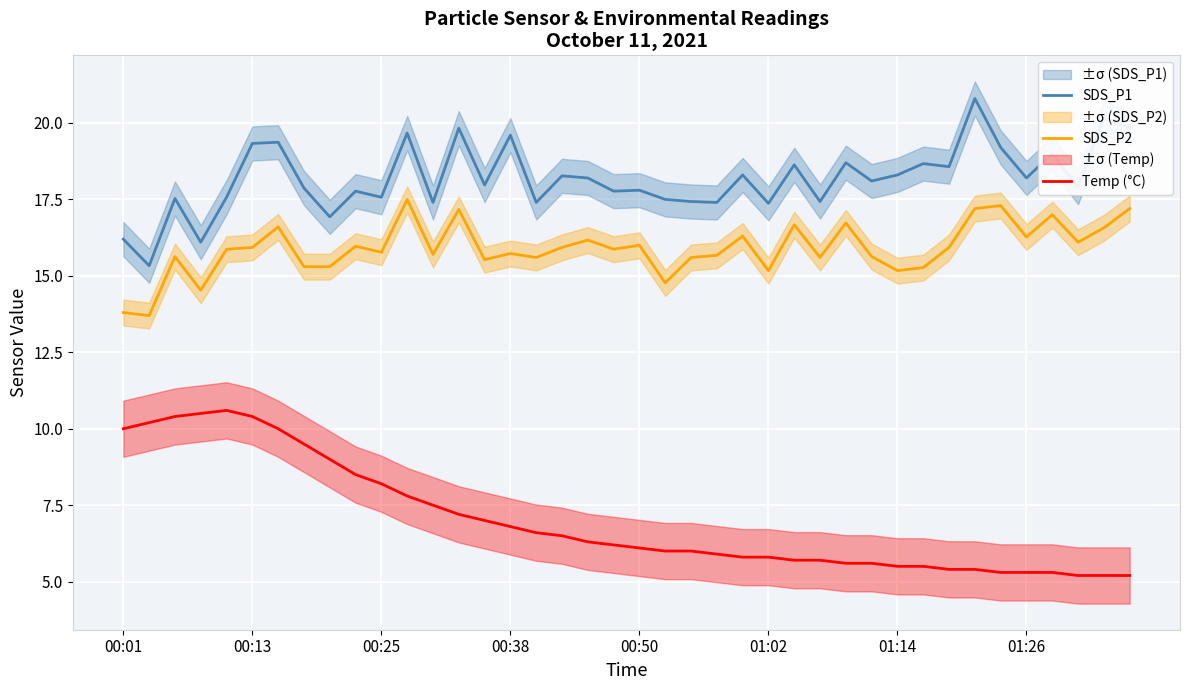

True or false: SDS_P1 has a value of 7.1 at 01:02.

False